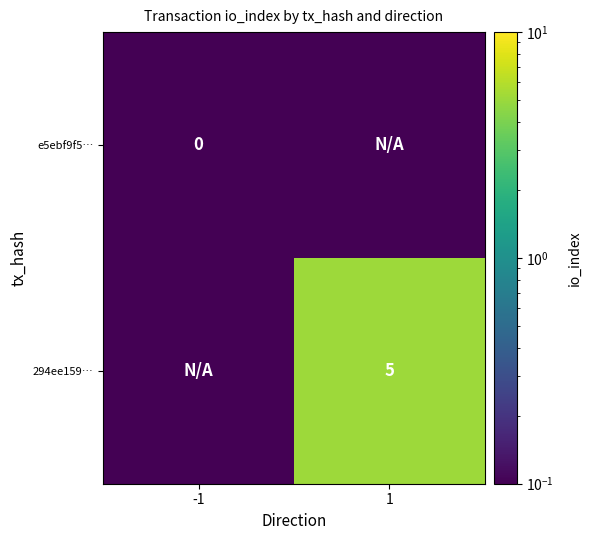

True or false: 294ee159… has a value of 7.0 at 1.

False